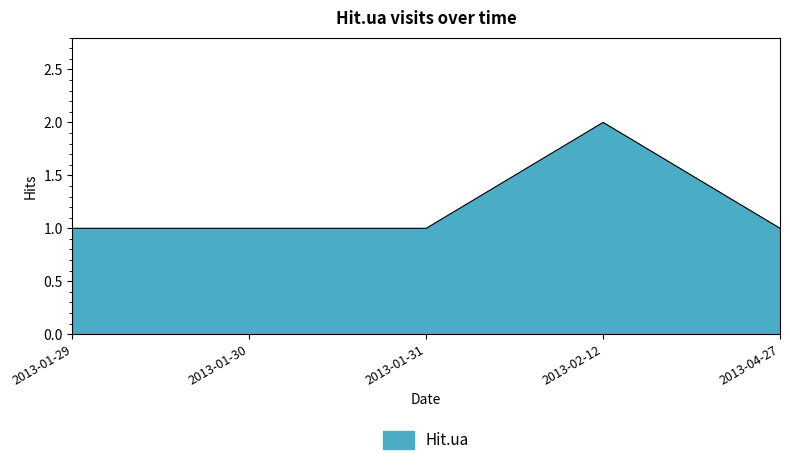

Which label corresponds to the largest value in the chart?

2013-02-12